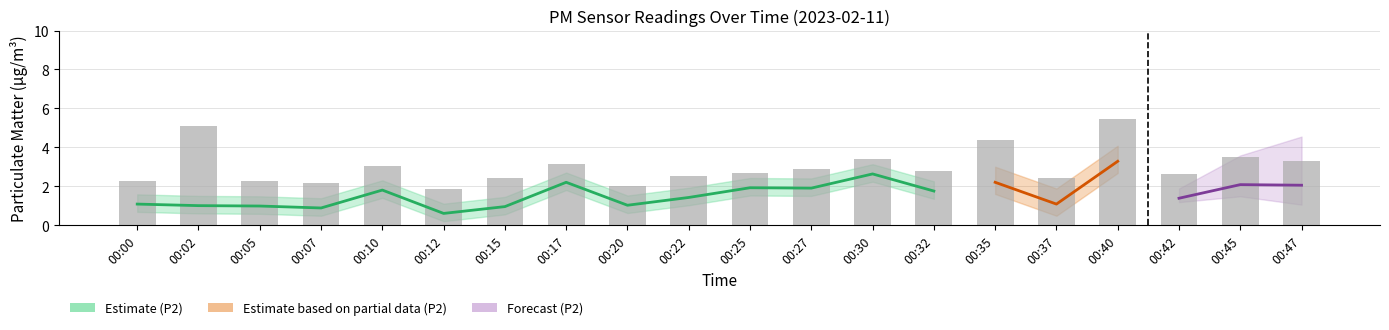

How many data points does each series have?

20